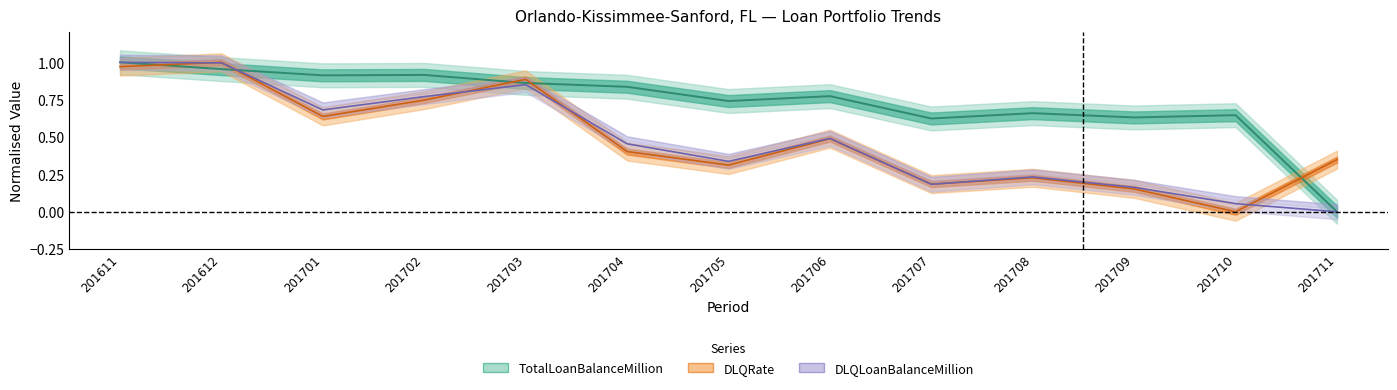

What is the value of the DLQLoanBalanceMillion point at the 4th from the left?

0.8